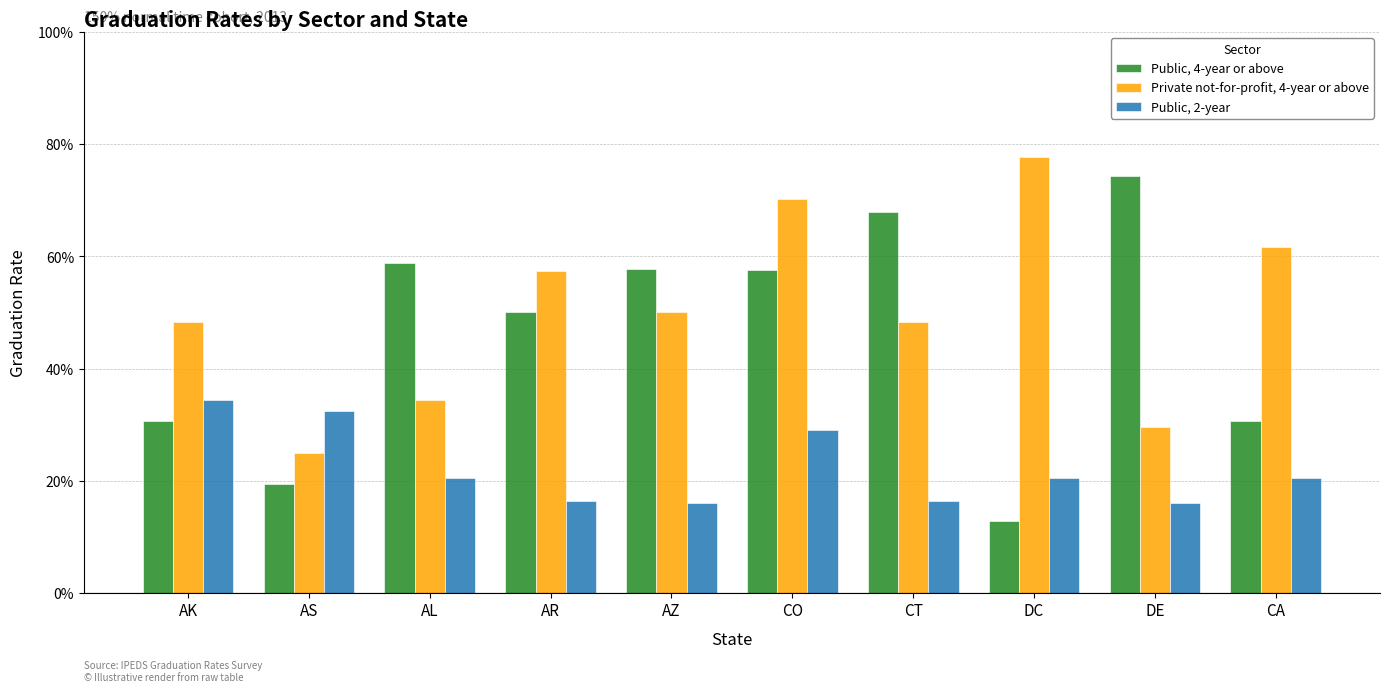

What is the highest value of the Public, 4-year or above series?

0.7